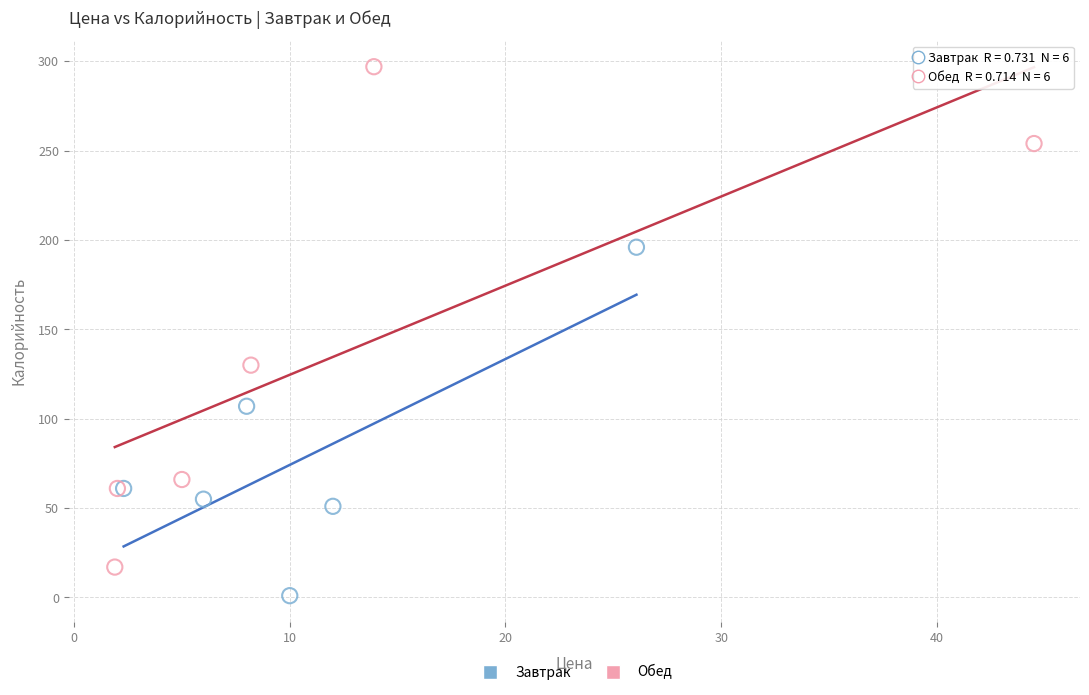

Which series has the widest spread of Y values?

Обед